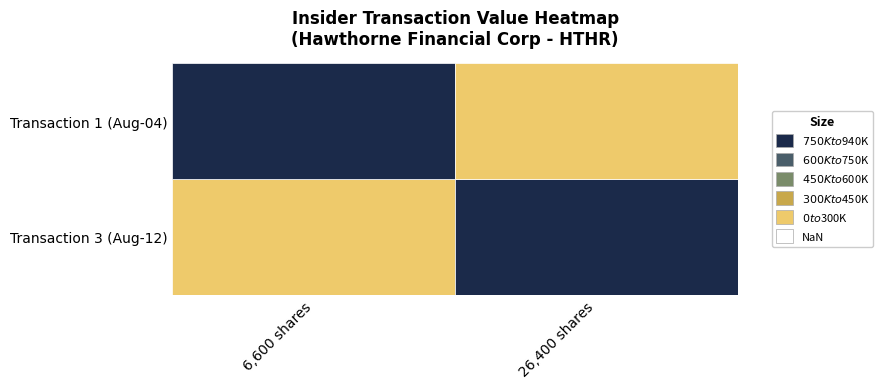

What is the sum of all Transaction 3 values?

1171500